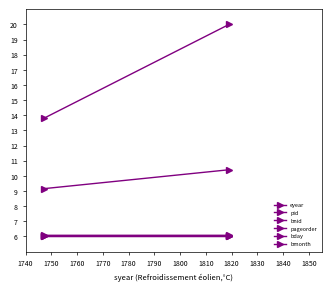

Read the pageorder value at 1740.

6.0